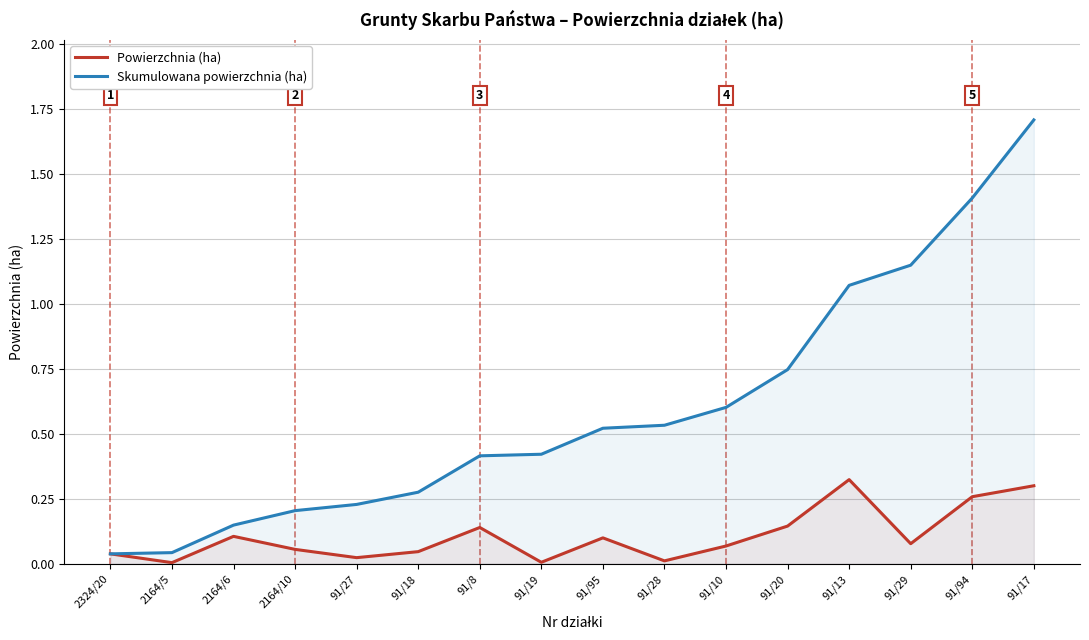

The value of Skumulowana powierzchnia (ha) at 91/18 is 0.3. True or false?

True